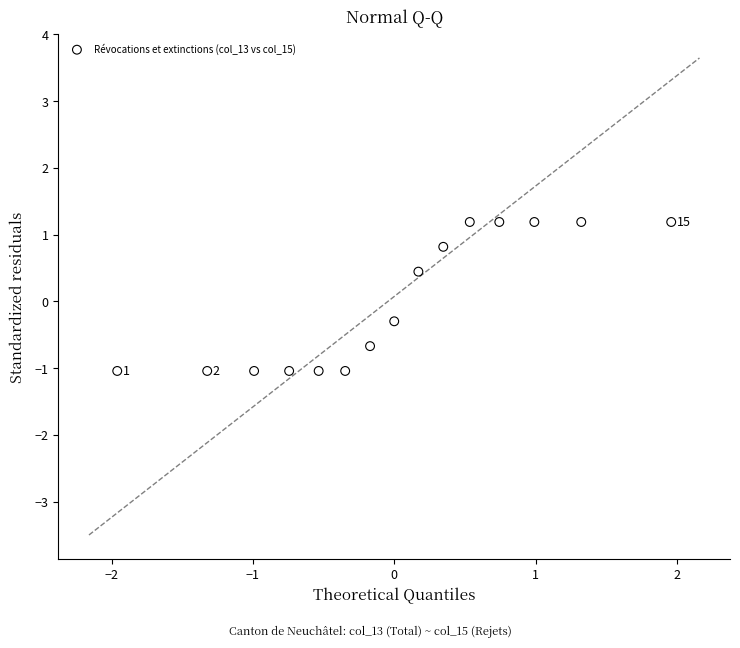

What is the range of X values (max minus min)?

3.9